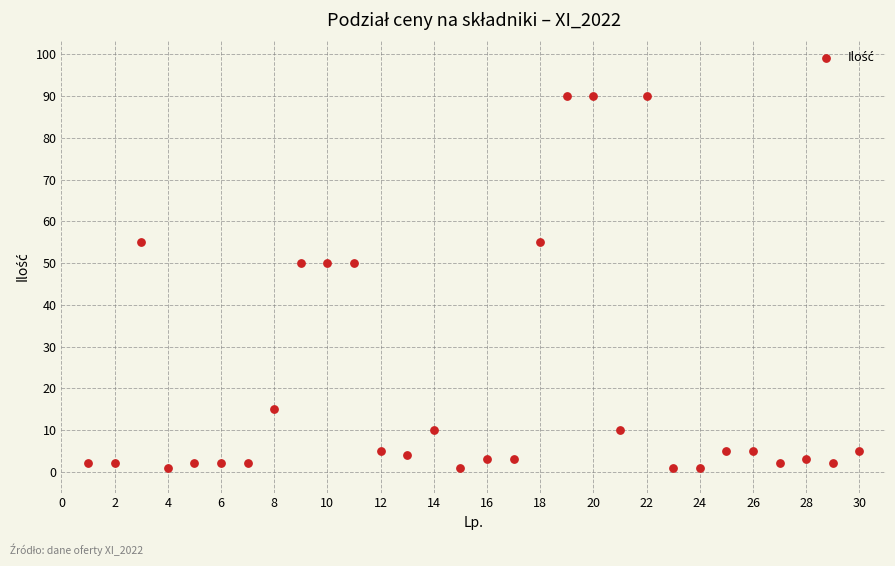

What is the range of X values (max minus min)?

29